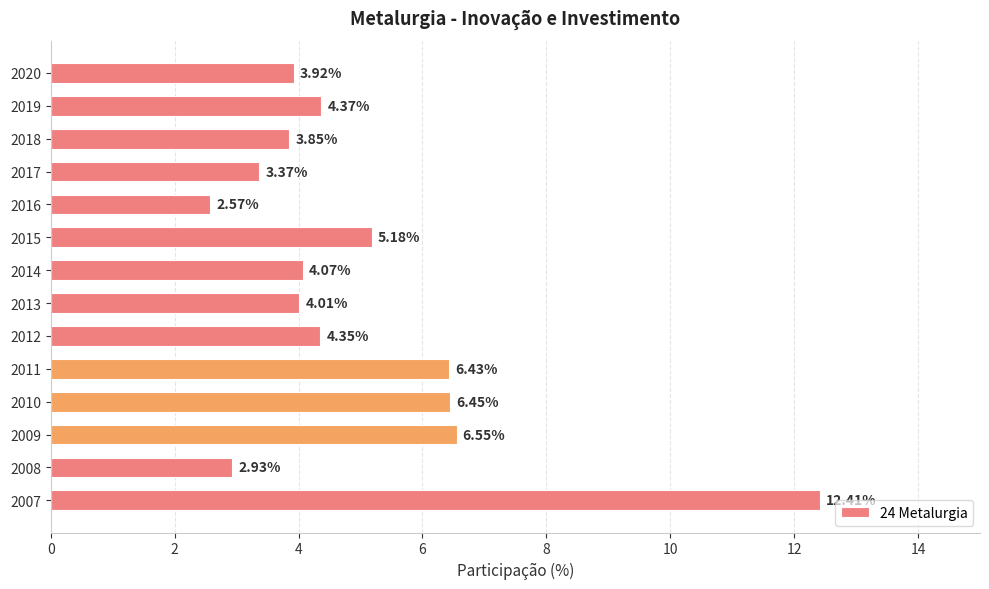

List the labels in order of value, largest first.

2007, 2009, 2010, 2011, 2015, 2019, 2012, 2014, 2013, 2020, 2018, 2017, 2008, 2016